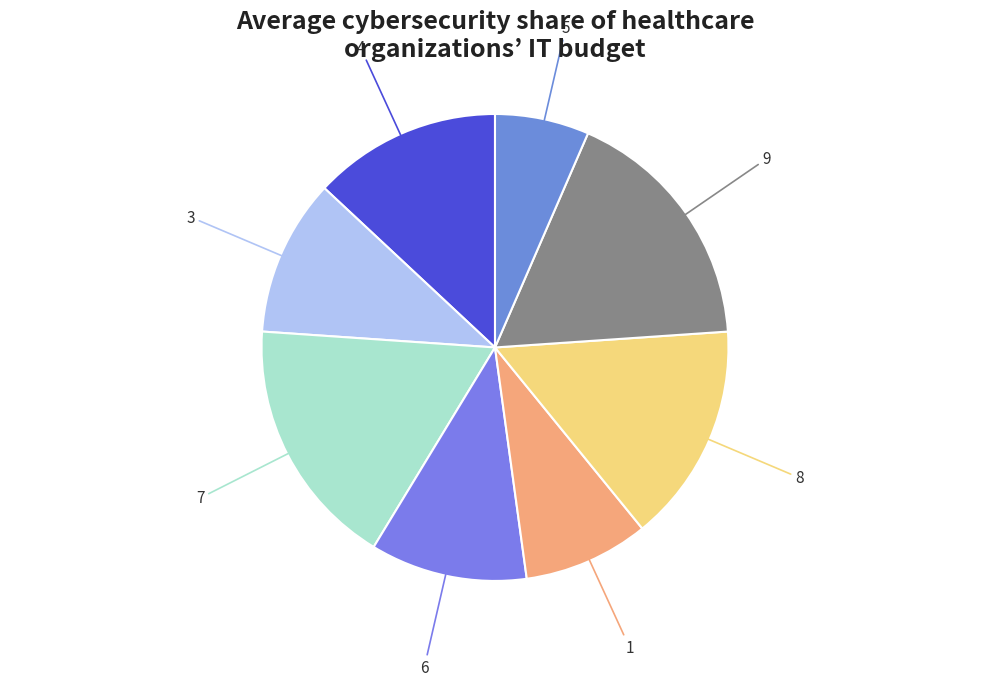

Does any single category account for the majority?

No